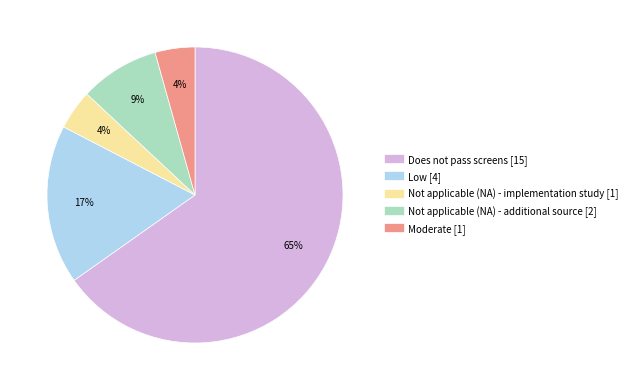

What is the ratio of the value at Moderate to the value at Not applicable (NA) - implementation study?

1.0